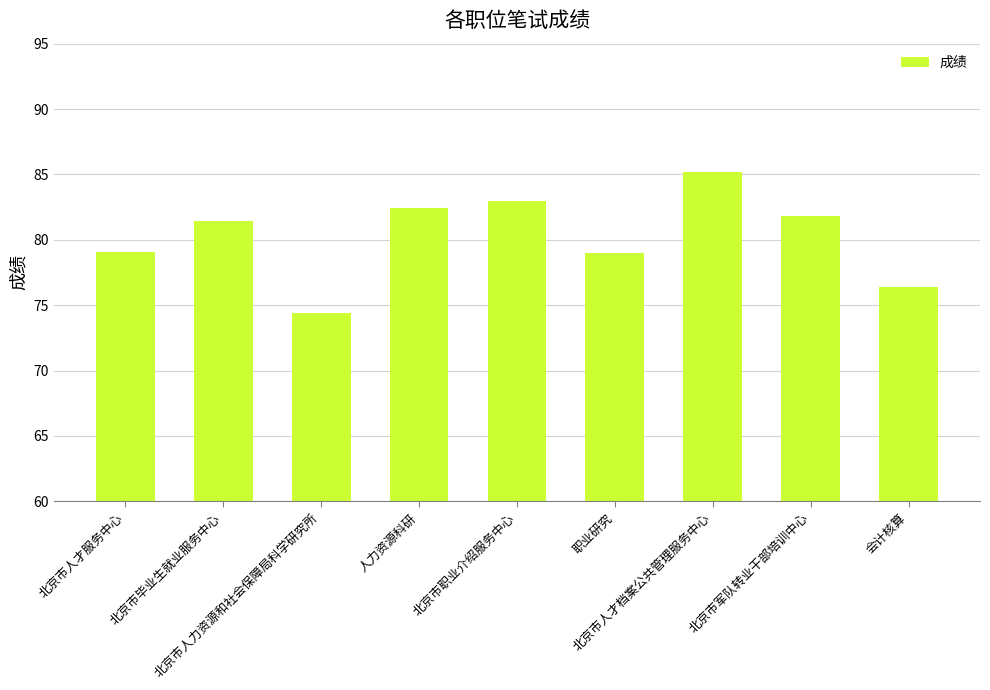

What is the label of the 7th bar from the right?

北京市人力资源和社会保障局科学研究所